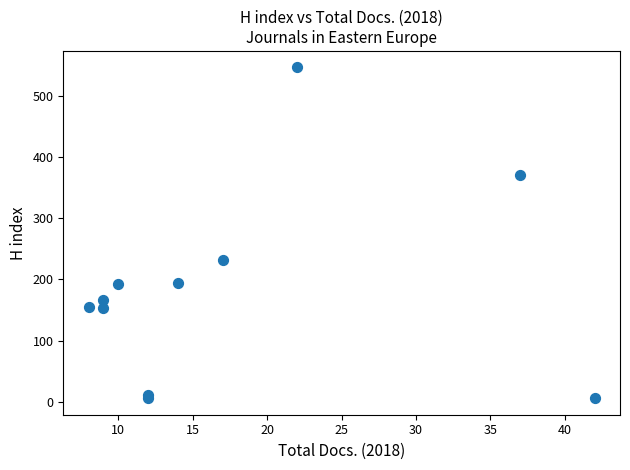

What Y value in the scatter plot is closest to 276?

231